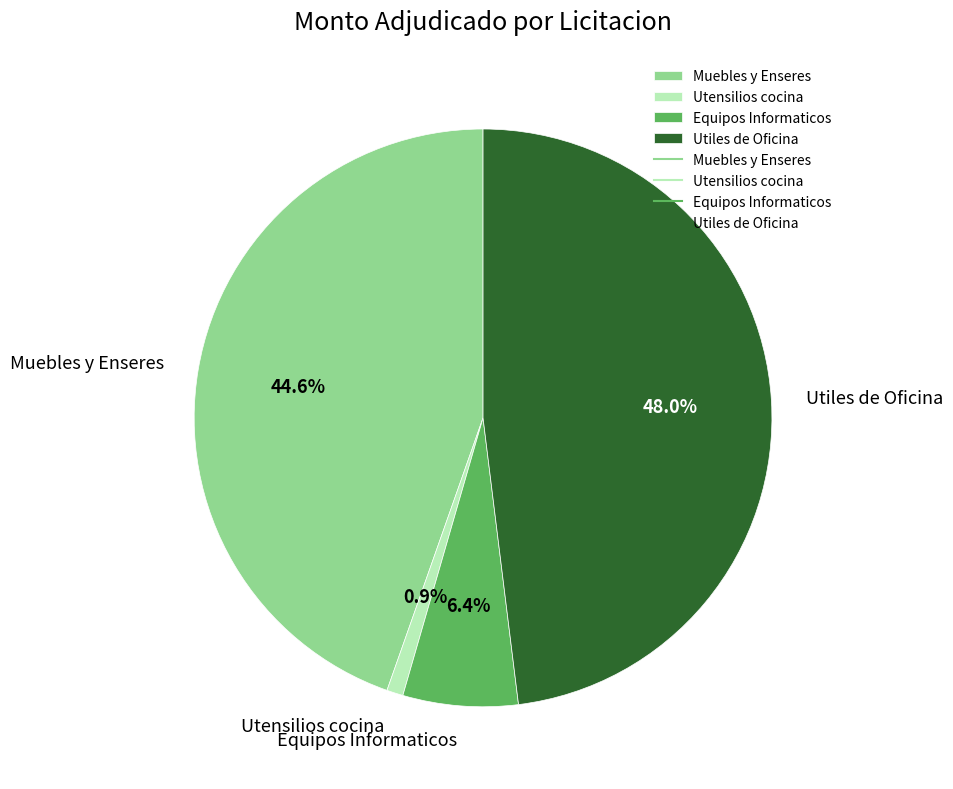

Which slice is the smallest?

Utensilios cocina